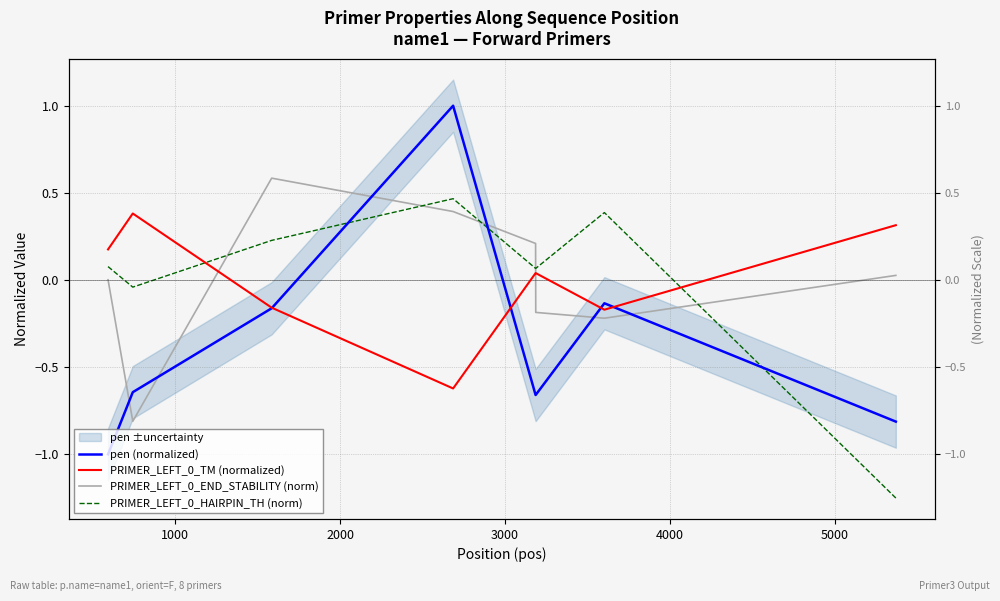

At how many categories does at least one series exceed 0?

8